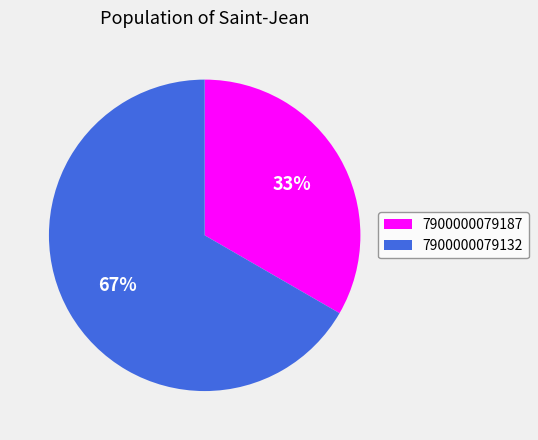

How many segments does this pie chart have?

2